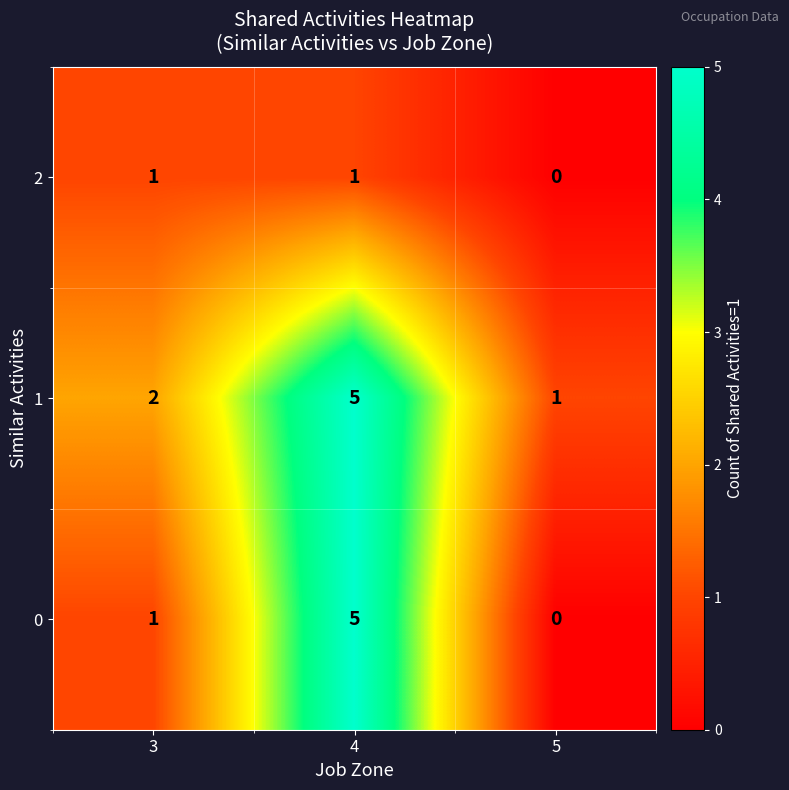

What is the difference between the 0 values at 4 and 5?

5